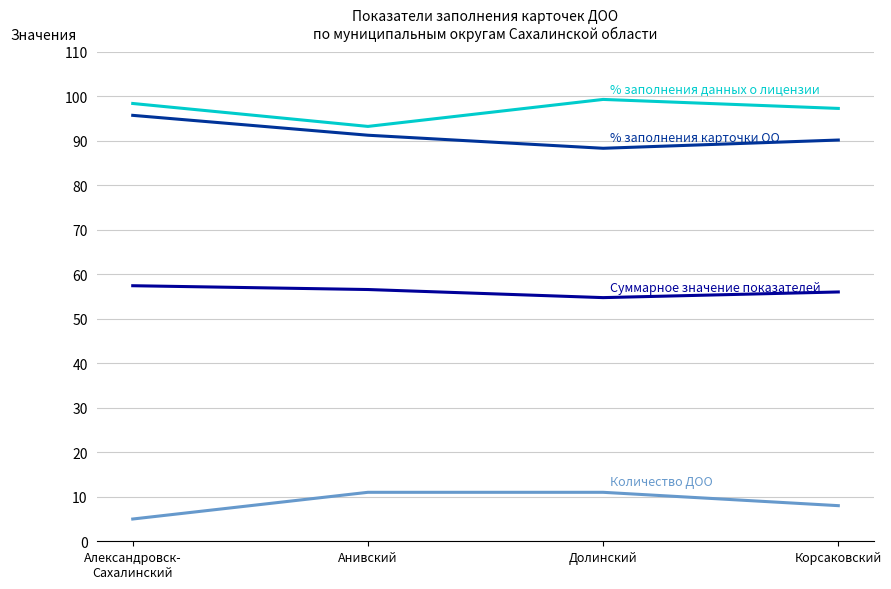

What position from the left is Долинский?

3